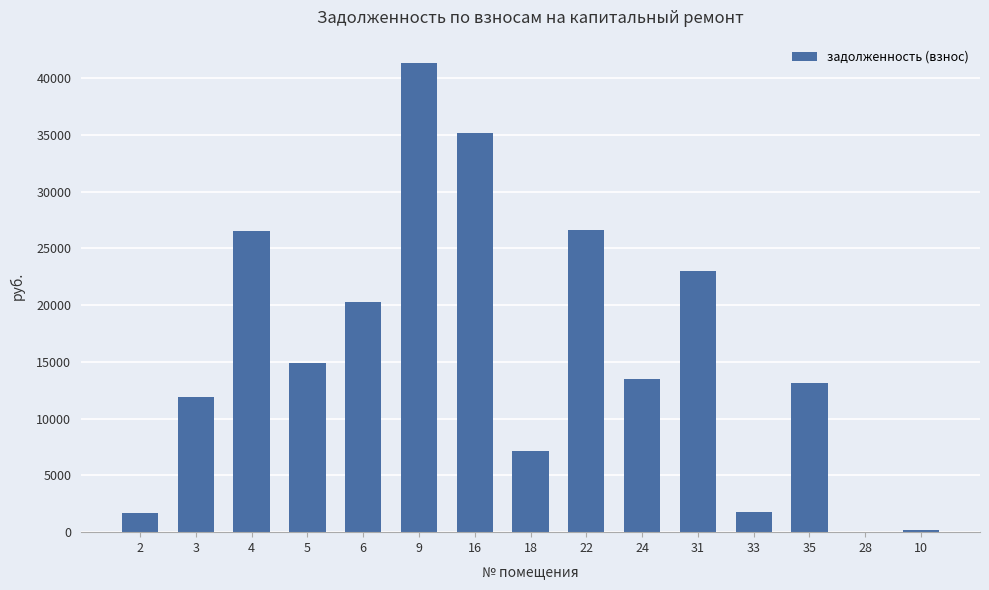

What value does the data have at 22?

26612.7